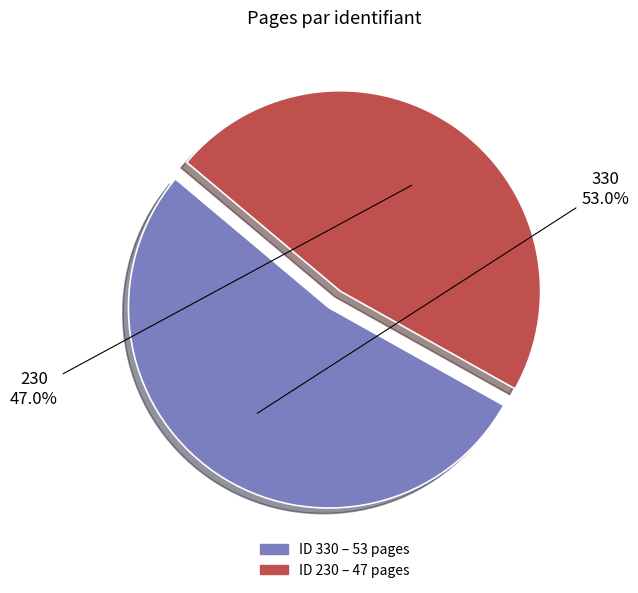

To the nearest percent, what is the difference between the largest and smallest slice percentages?

6%